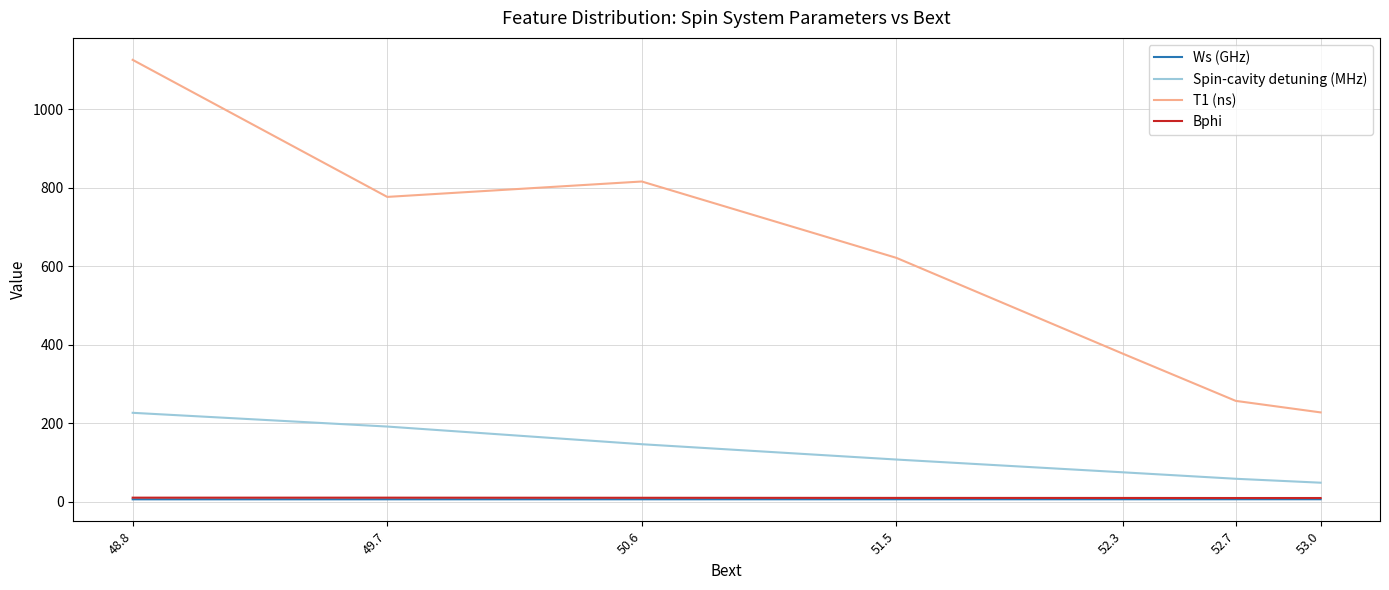

What is the difference between the second highest and second lowest values in the T1 (ns) series?

558.7